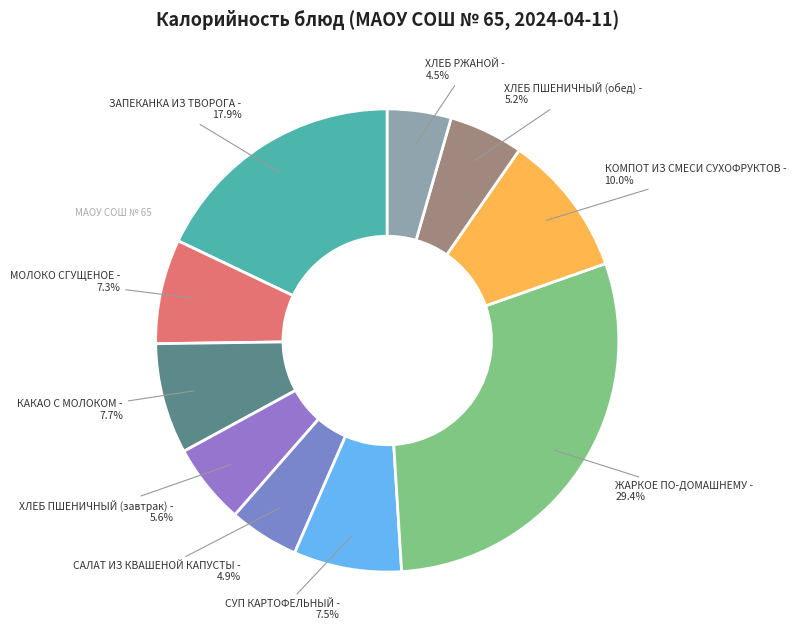

True or false: ХЛЕБ ПШЕНИЧНЫЙ (обед) accounts for 5% of the total.

True